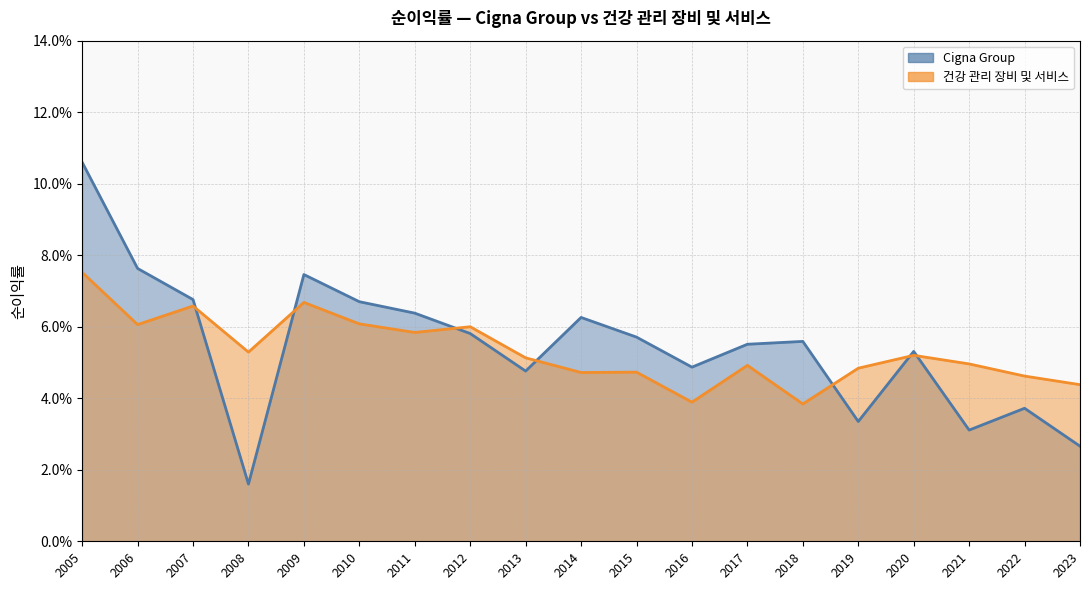

At 2009, list the series in order from smallest to largest.

건강 관리 장비 및 서비스, Cigna Group